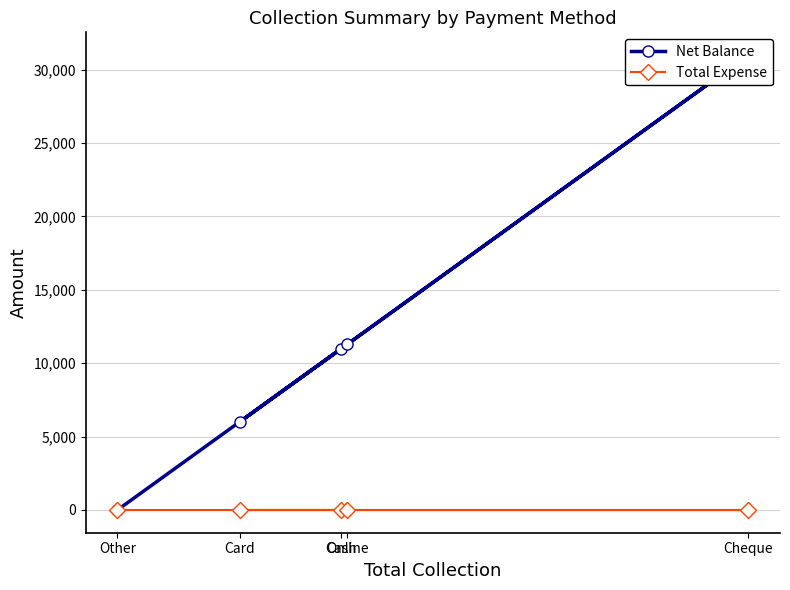

True or false: Total Expense and Net Balance cross at least once.

False